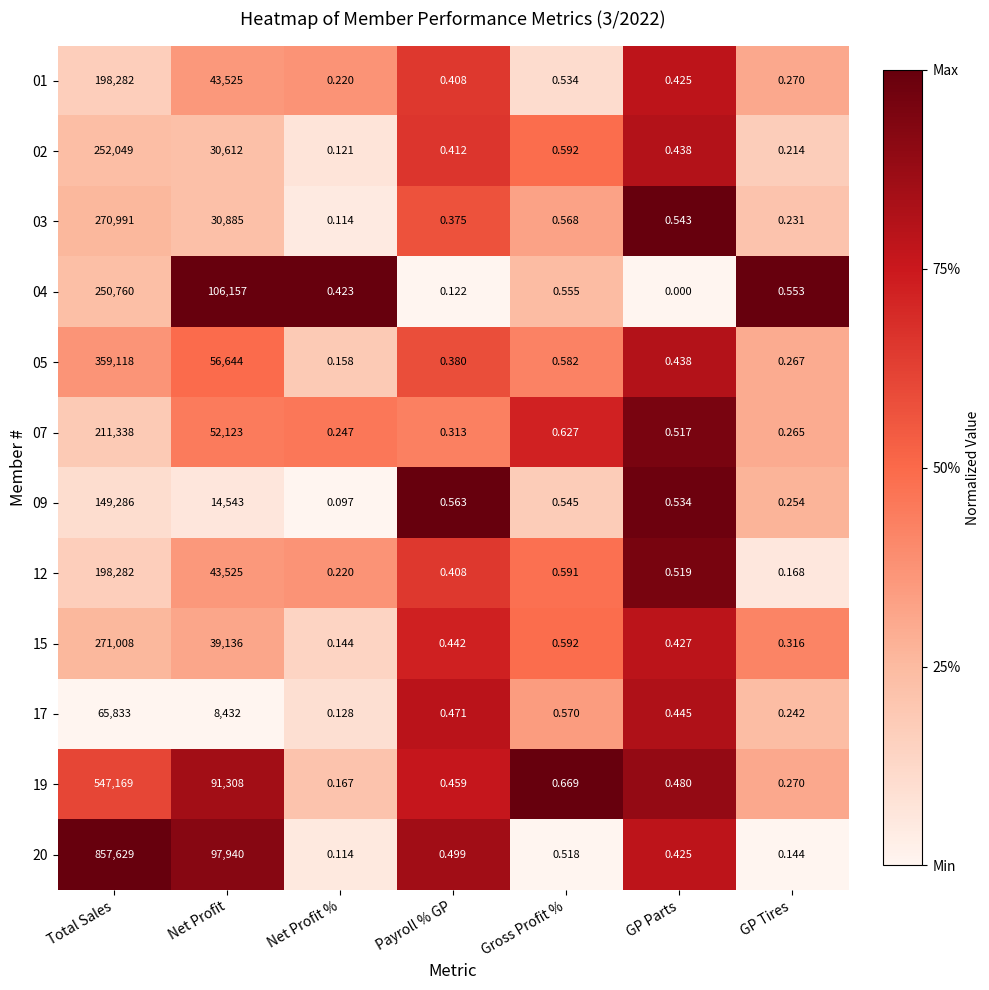

Count the number of categories in the chart.

7